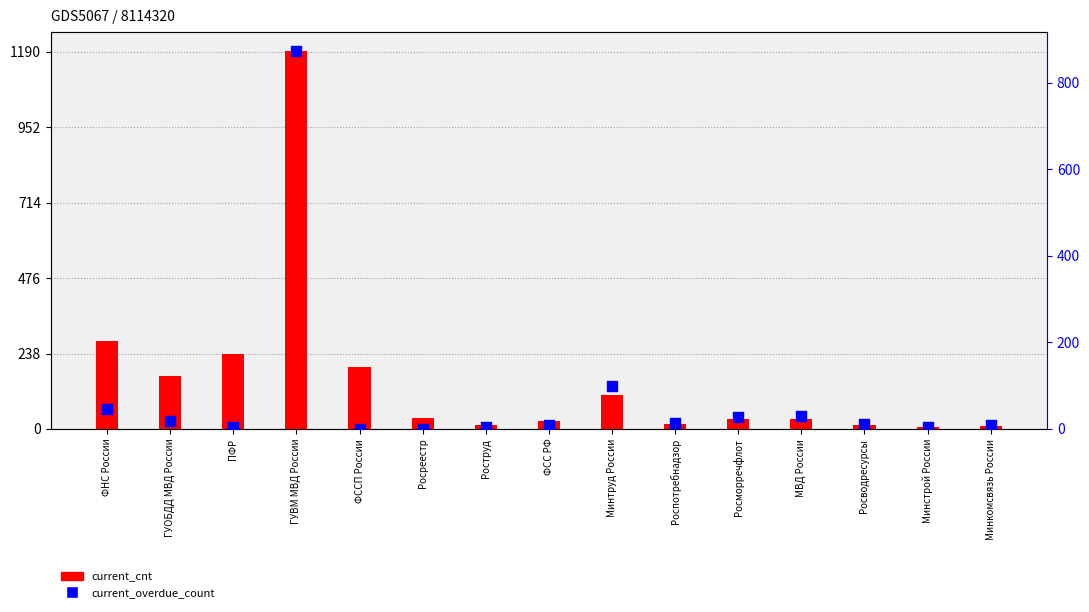

Which series has the largest total across all categories?

current_cnt